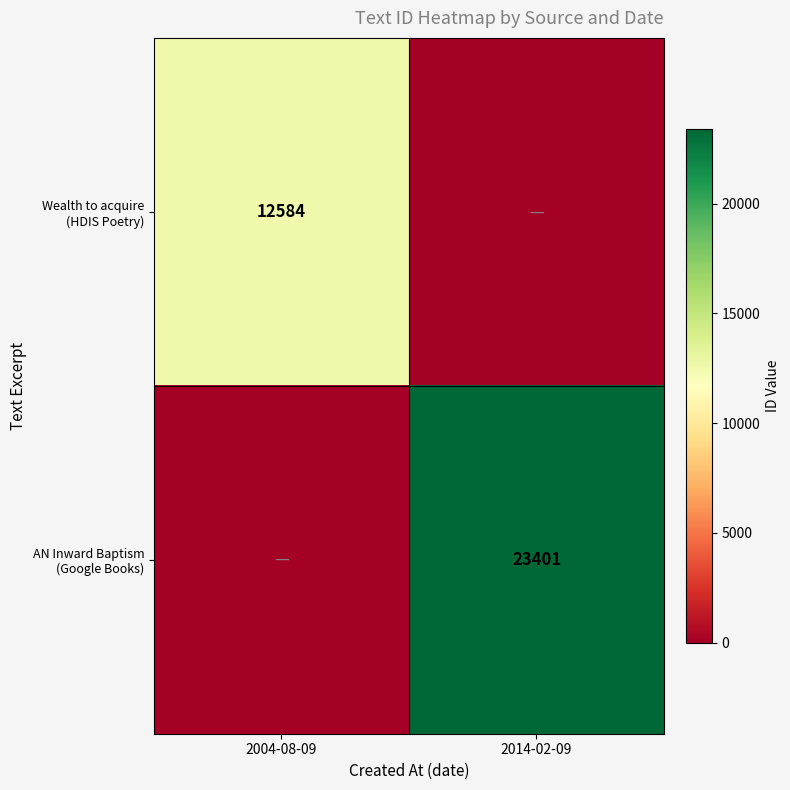

What is the difference between the maximum and minimum values in the Wealth to acquire (HDIS Poetry) series?

12584